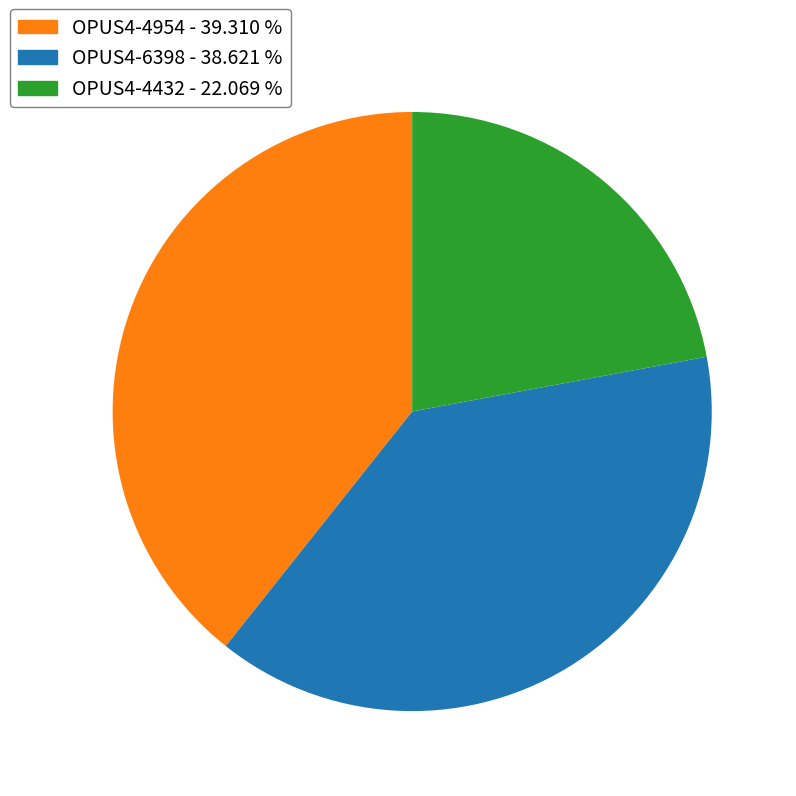

Which slice is the largest?

OPUS4-4954